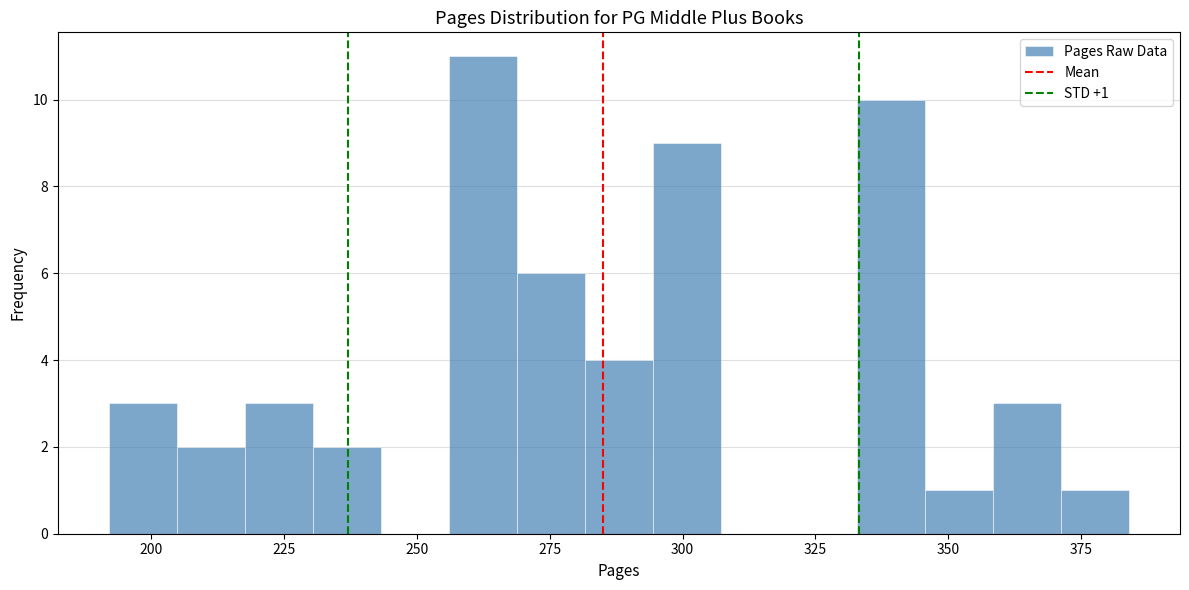

Read against the x-axis, roughly where is the centre of the tallest bar?

260